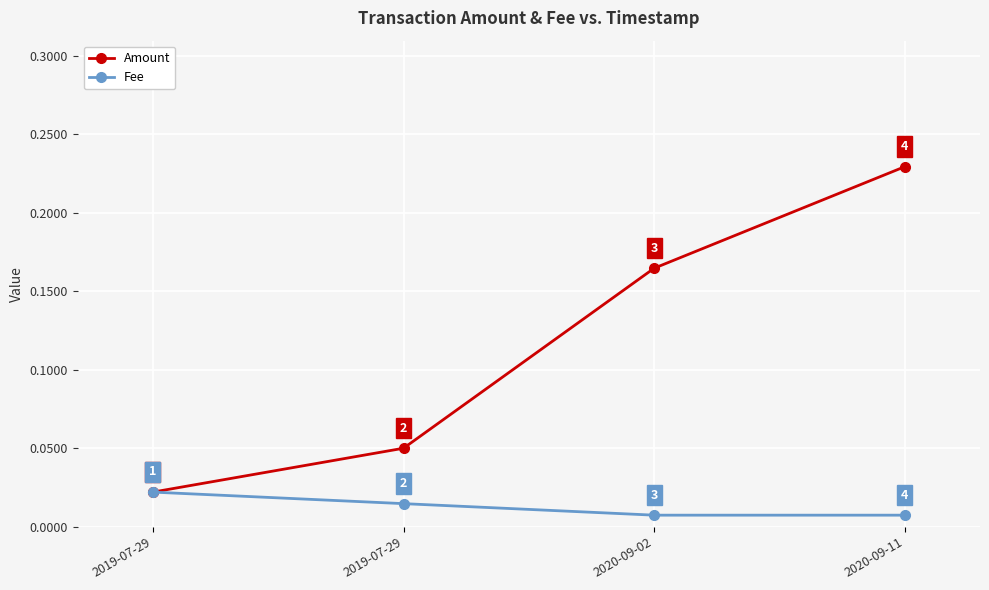

Reading right to left, extract all data points from this chart.

Amount: 0.2	0.2	0.1	0.0
Fee: 0.0	0.0	0.0	0.0